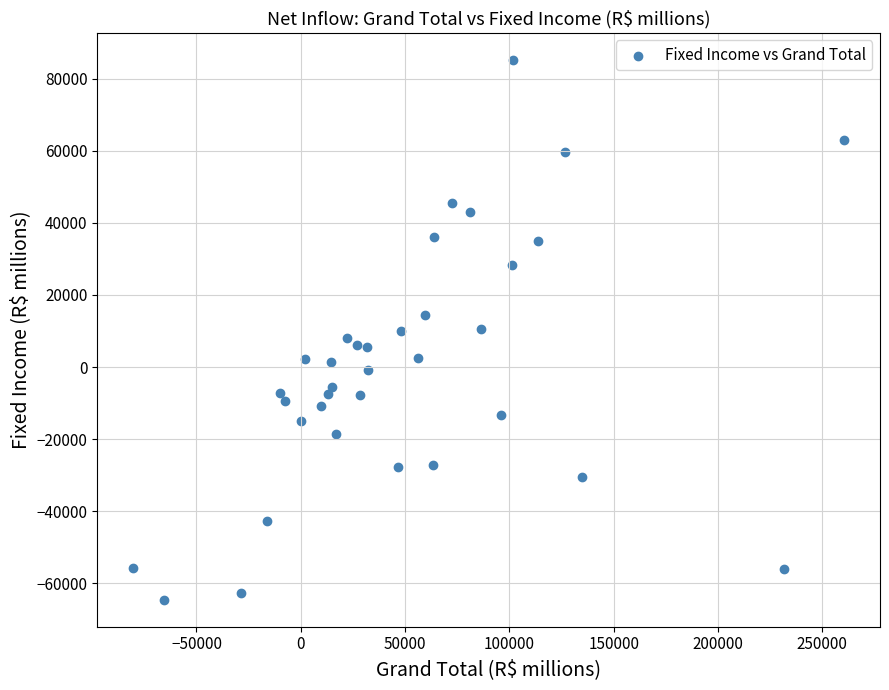

What is the range of X values (max minus min)?

341131.0